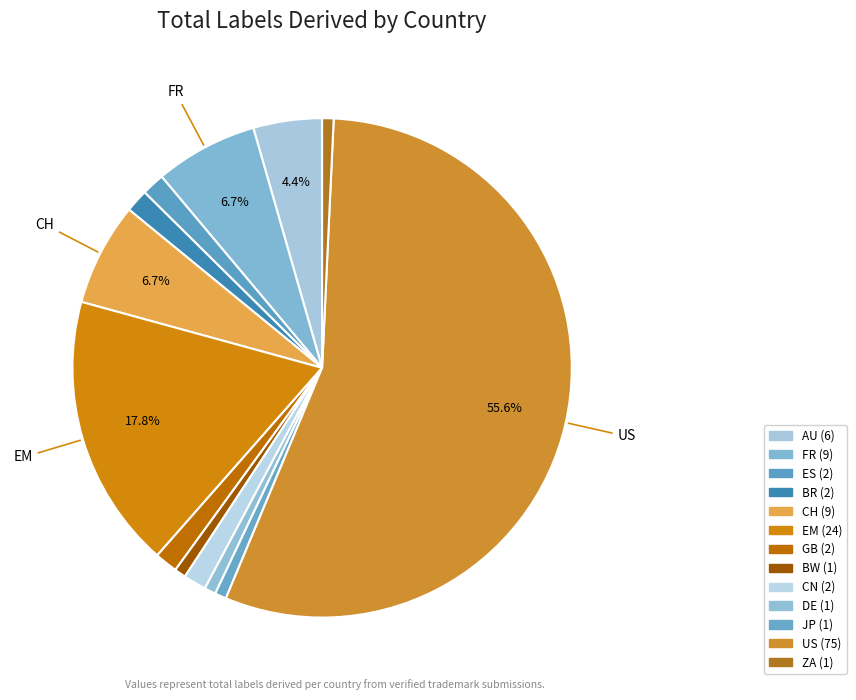

Which category has the biggest portion of the pie?

US